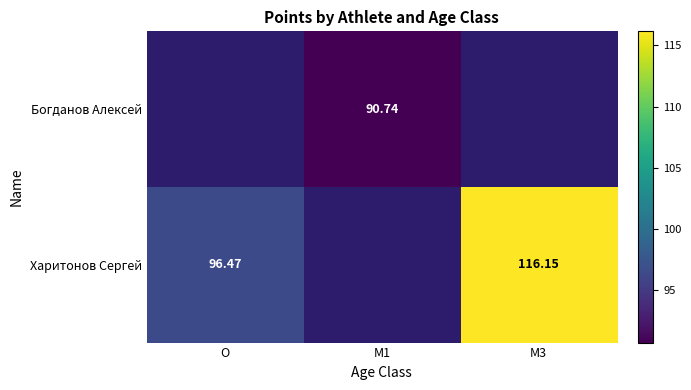

Between M1 and M3, which is larger?

M3